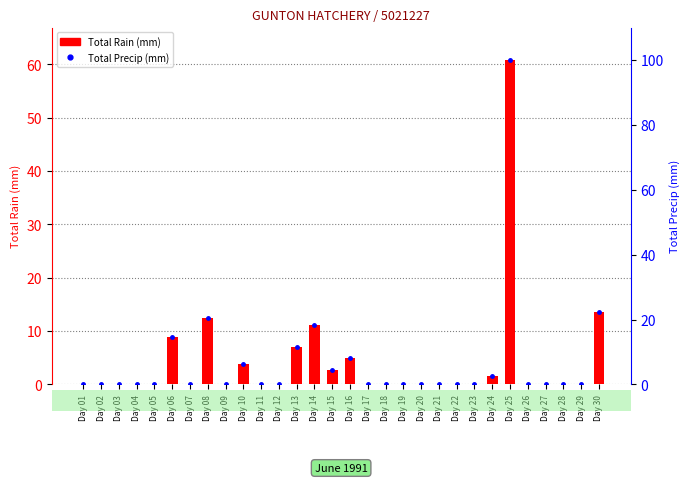

Reading right to left, extract all data points from this chart.

Total Rain (mm): Day 30=13.6	Day 29=0.0	Day 28=0.0	Day 27=0.0	Day 26=0.0	Day 25=60.8	Day 24=1.6	Day 23=0.0	Day 22=0.0	Day 21=0.0	Day 20=0.0	Day 19=0.0	Day 18=0.0	Day 17=0.0	Day 16=5.0	Day 15=2.8	Day 14=11.2	Day 13=7.0	Day 12=0.0	Day 11=0.0	Day 10=3.8	Day 09=0.0	Day 08=12.4	Day 07=0.0	Day 06=8.8	Day 05=0.0	Day 04=0.0	Day 03=0.0	Day 02=0.0	Day 01=0.0
Total Precip (mm): Day 30=22.4	Day 29=0.0	Day 28=0.0	Day 27=0.0	Day 26=0.0	Day 25=100.0	Day 24=2.6	Day 23=0.0	Day 22=0.0	Day 21=0.0	Day 20=0.0	Day 19=0.0	Day 18=0.0	Day 17=0.0	Day 16=8.2	Day 15=4.6	Day 14=18.4	Day 13=11.5	Day 12=0.0	Day 11=0.0	Day 10=6.2	Day 09=0.0	Day 08=20.4	Day 07=0.0	Day 06=14.5	Day 05=0.0	Day 04=0.0	Day 03=0.0	Day 02=0.0	Day 01=0.0